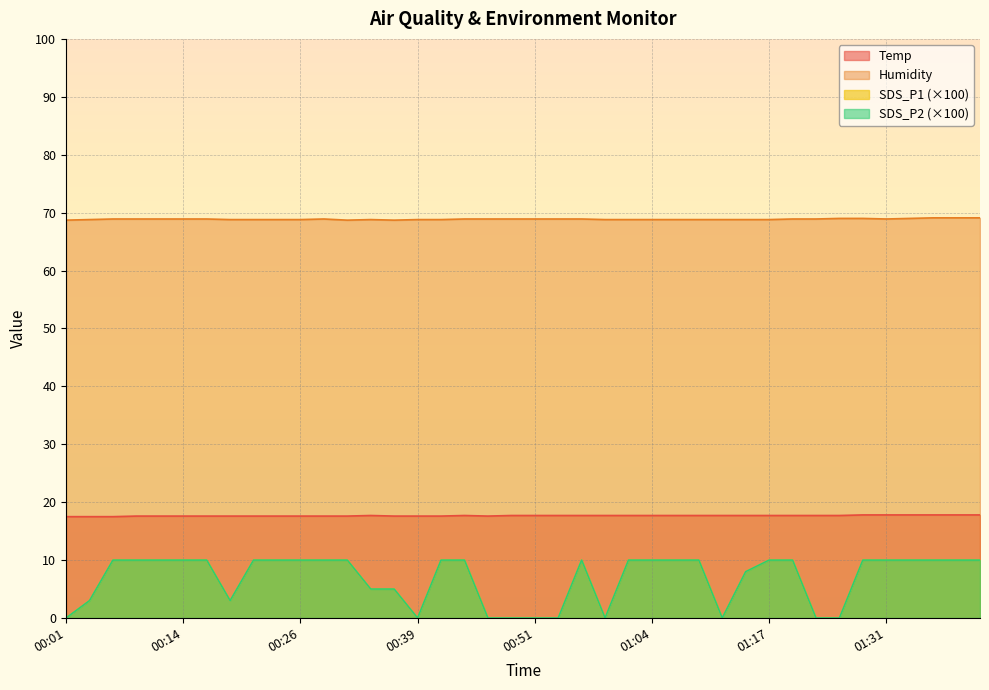

True or false: SDS_P2 and SDS_P1 intersect in this chart.

False